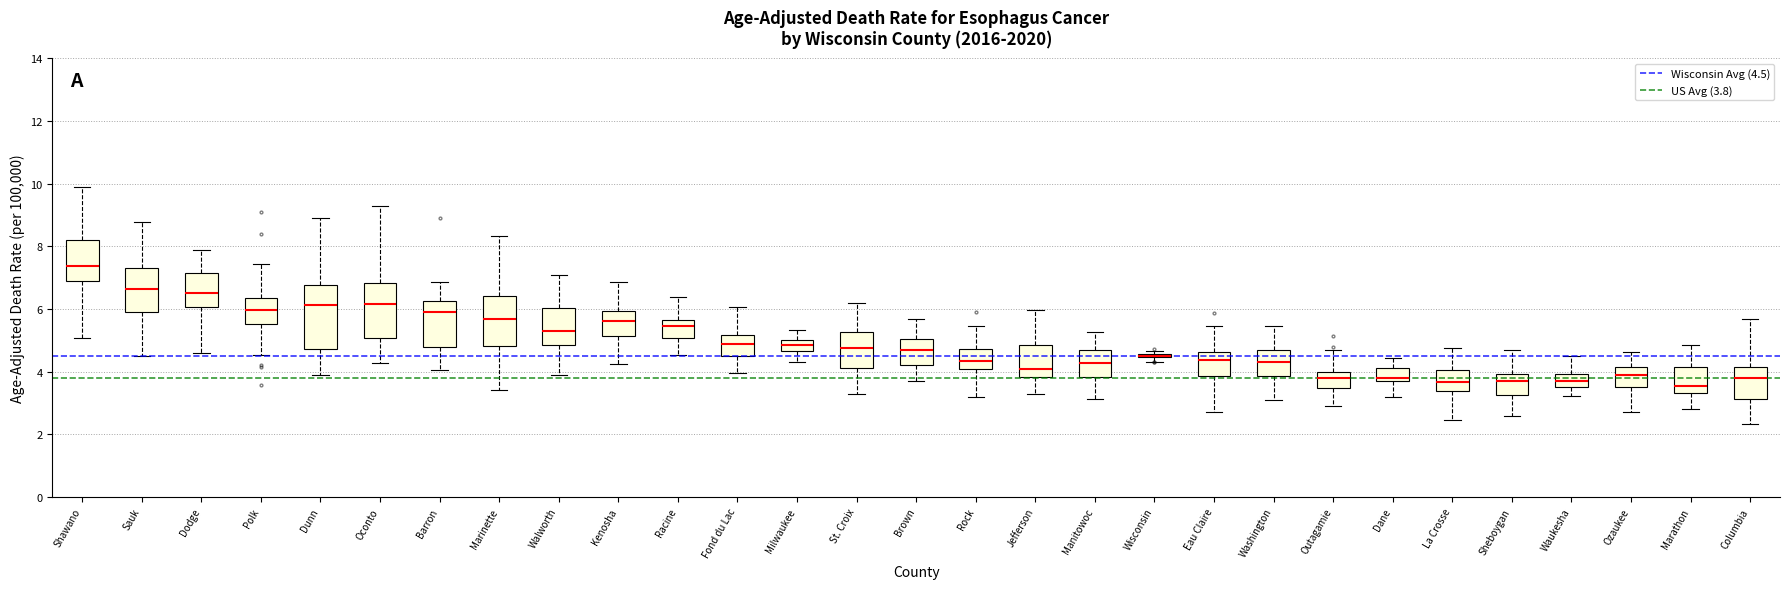

Where does the lower whisker of the box for Shawano end on the y-axis? The values are not printed on the chart, so give them approximately, as read against the axis.

5.0